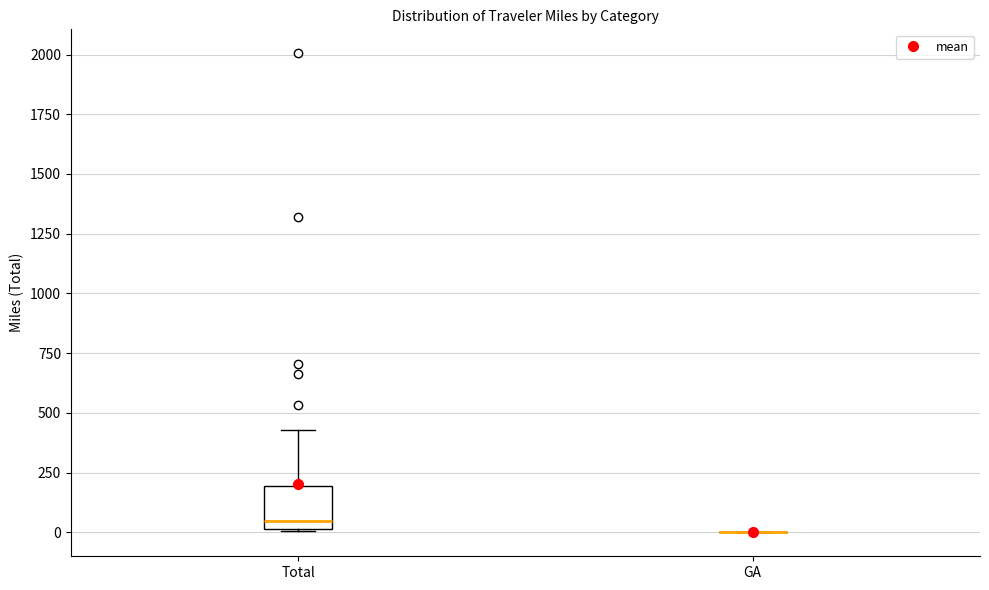

Comparing the boxes themselves (not the whiskers), which one is the tallest?

Total